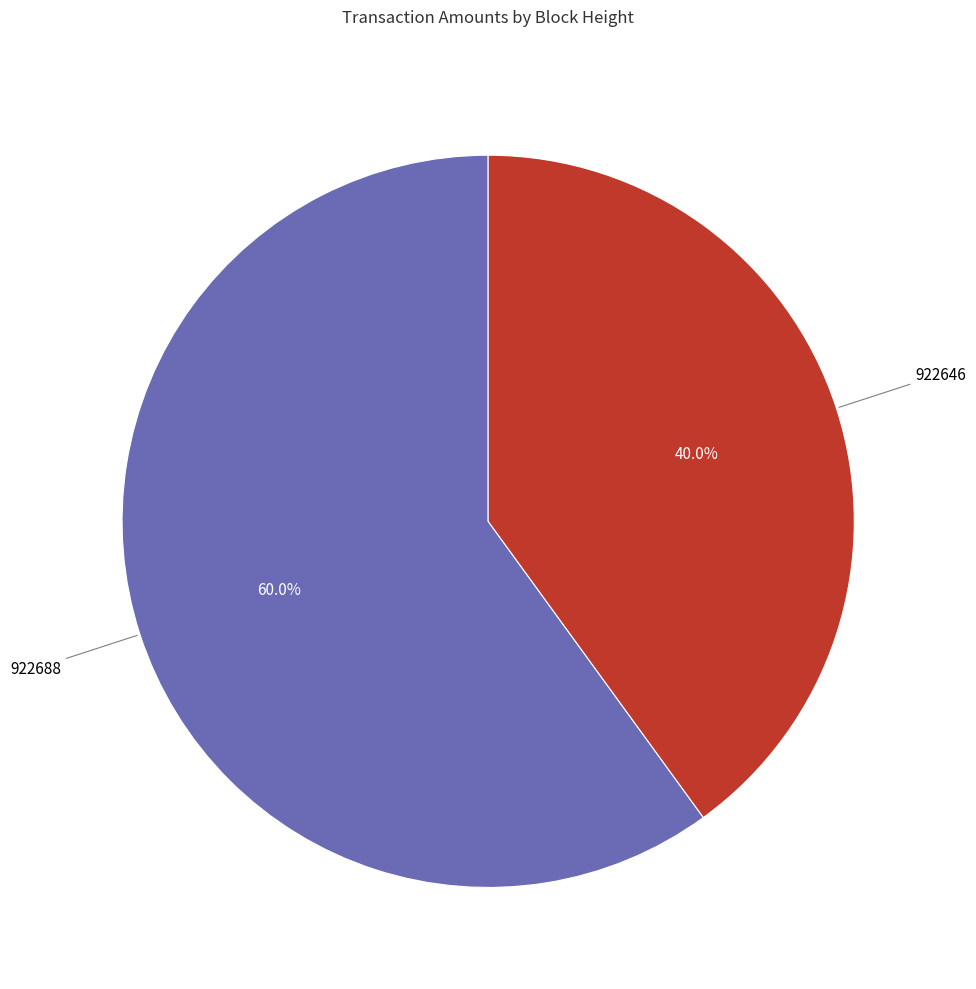

Does any single category account for the majority?

Yes